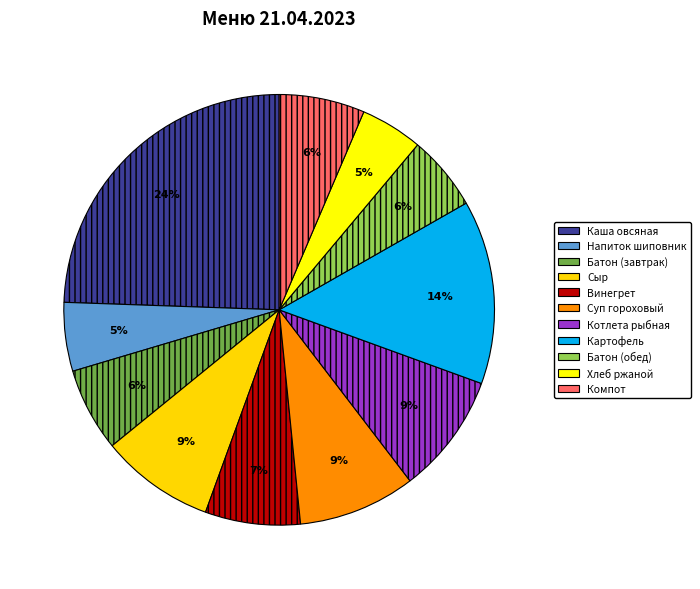

To the nearest percent, what is the difference between the Винегрет and Хлеб ржаной slice percentages?

2%